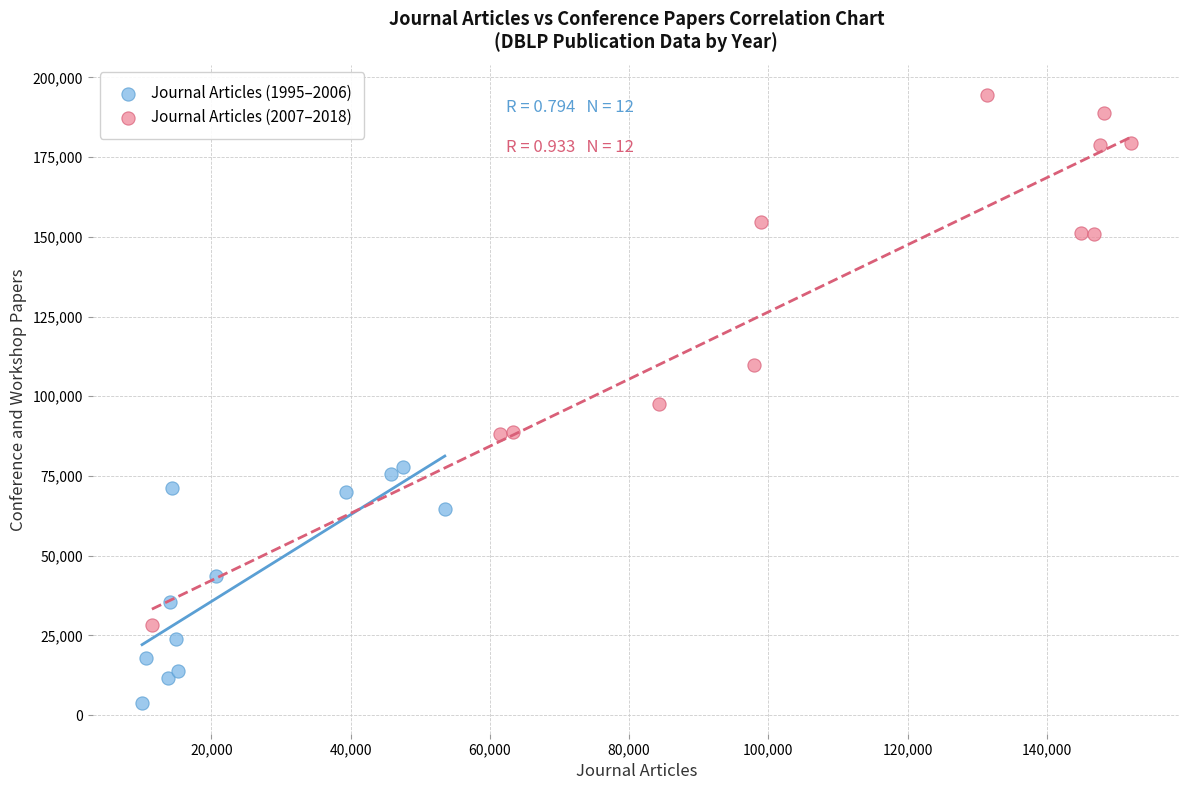

Which series has the largest Y range (max minus min)?

Journal Articles (2007–2018)